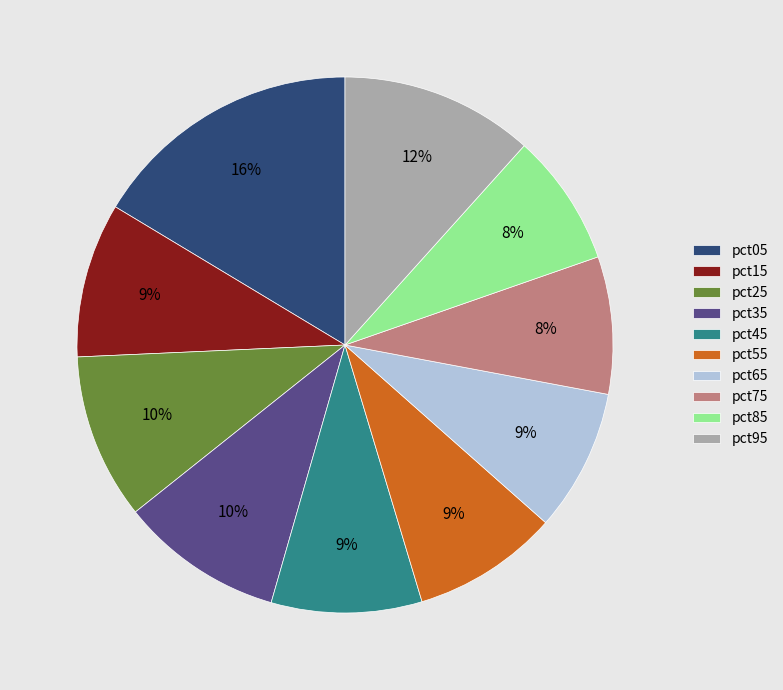

Between pct25 and pct45, which is larger?

pct25